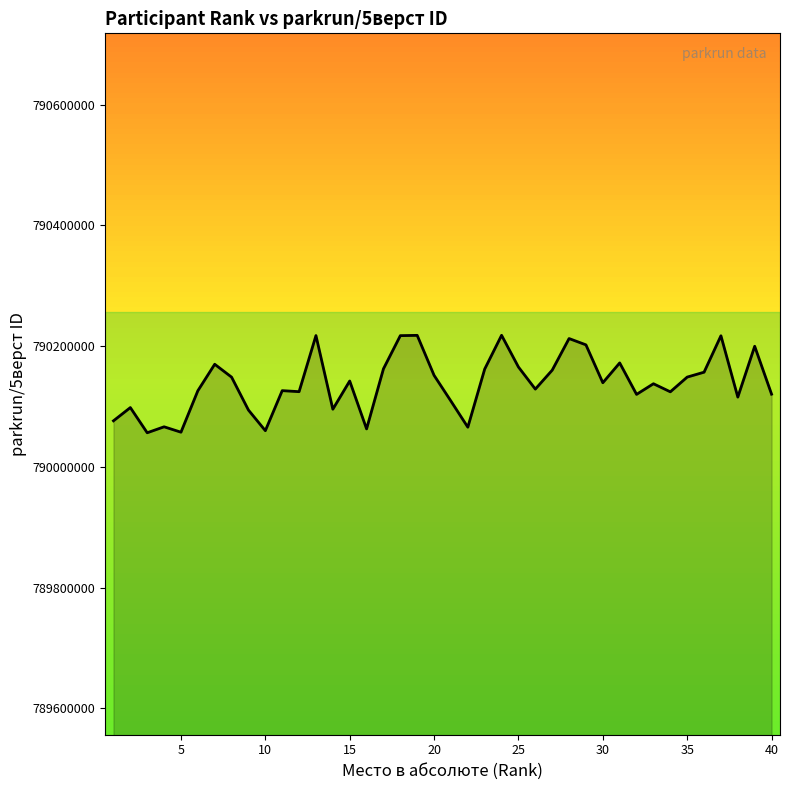

What is the difference between the maximum and minimum values?

161405